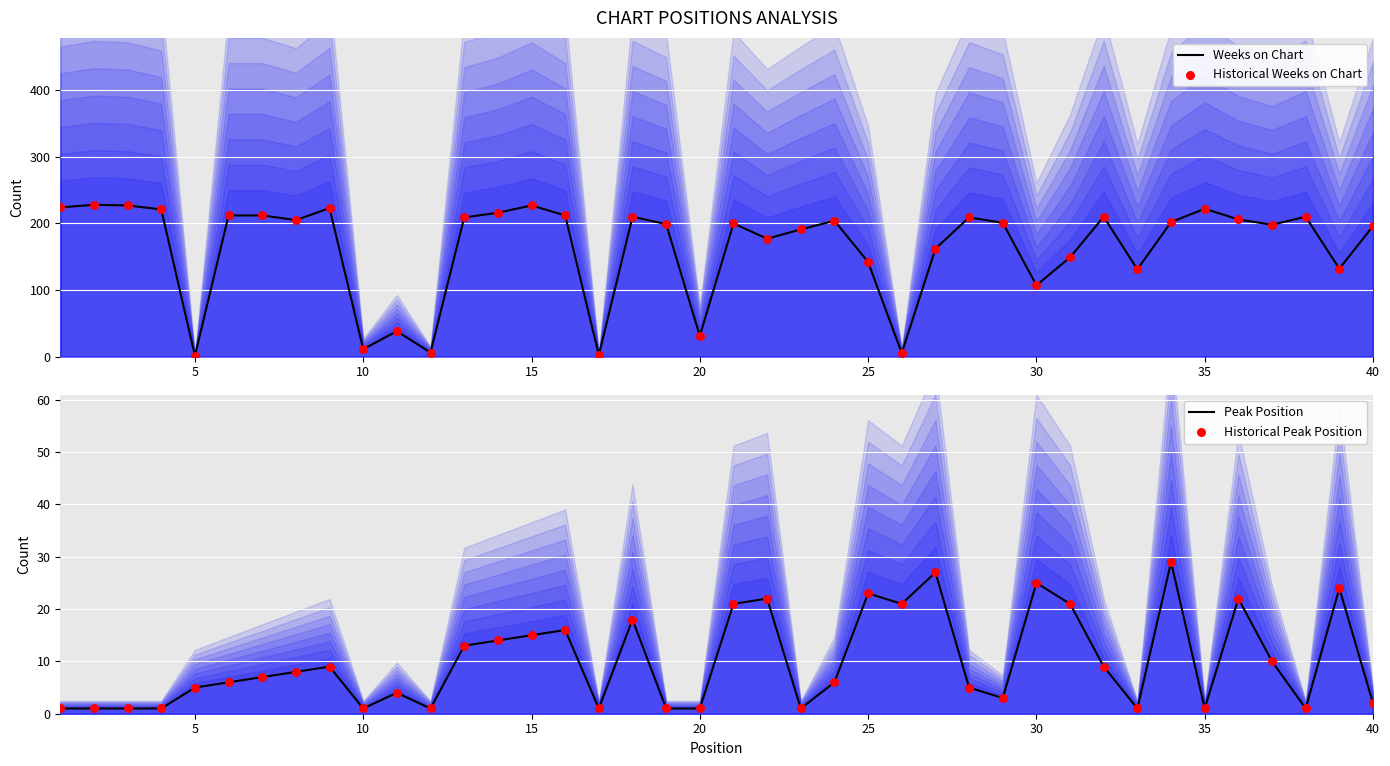

What are all the series names shown in the legend?

Weeks on Chart, Historical Weeks on Chart, Peak Position, Historical Peak Position